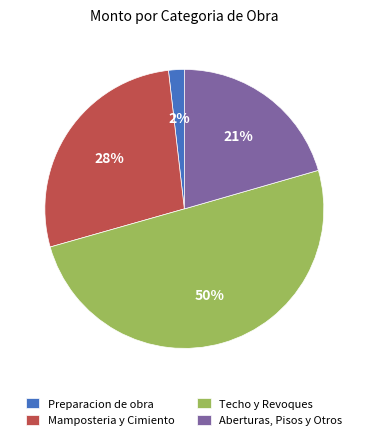

Which category has the biggest portion of the pie?

Techo y Revoques